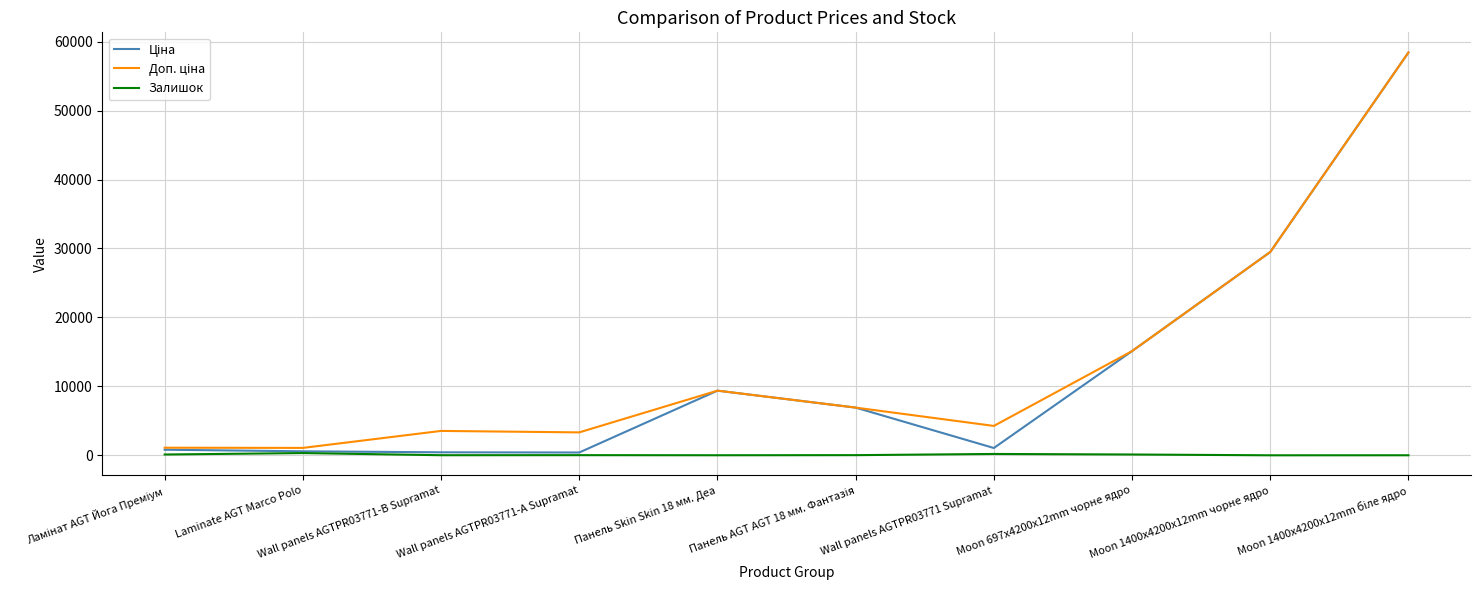

What is the maximum value shown in the chart?

58426.5